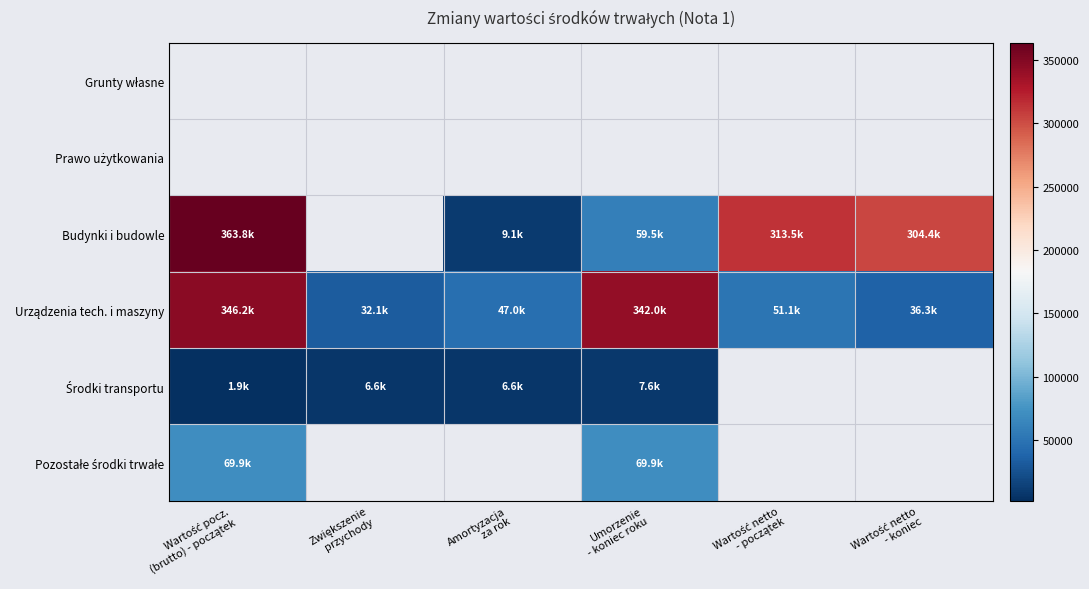

Is it true that Środki transportu equals 13187.8 at Umorzenie - koniec roku?

False